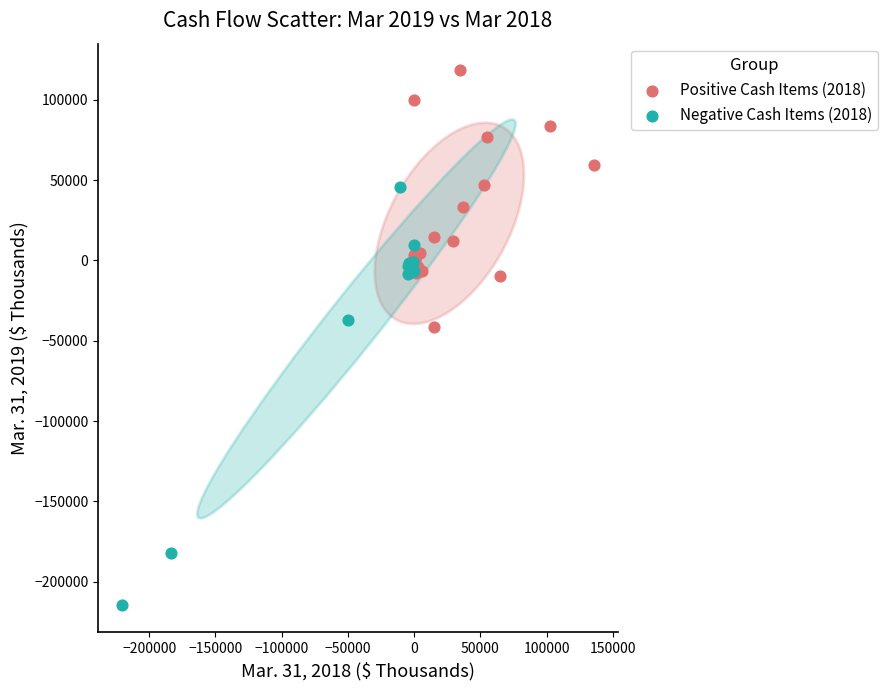

Which series has the largest Y range (max minus min)?

Negative Cash Items (2018)